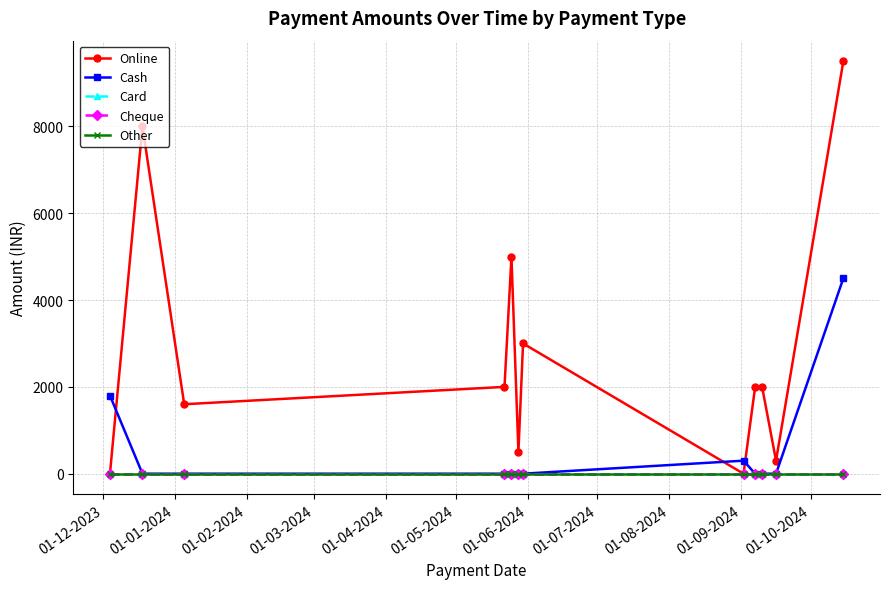

True or false: Online and Cheque cross at least once.

False